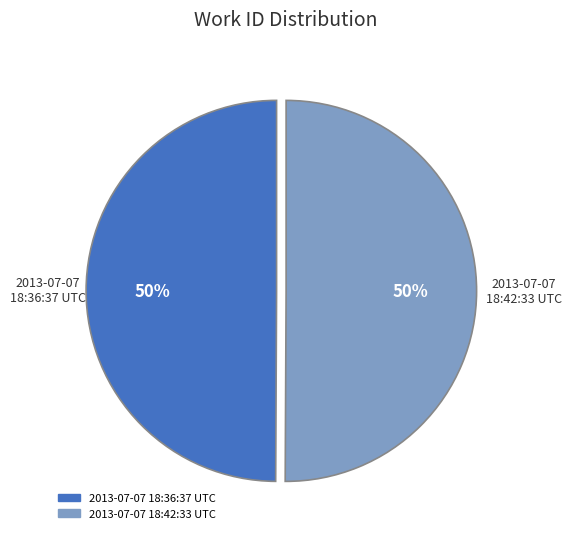

Approximately how many times larger is the value at 2013-07-07 18:36:37 UTC compared to 2013-07-07 18:42:33 UTC?

1.0